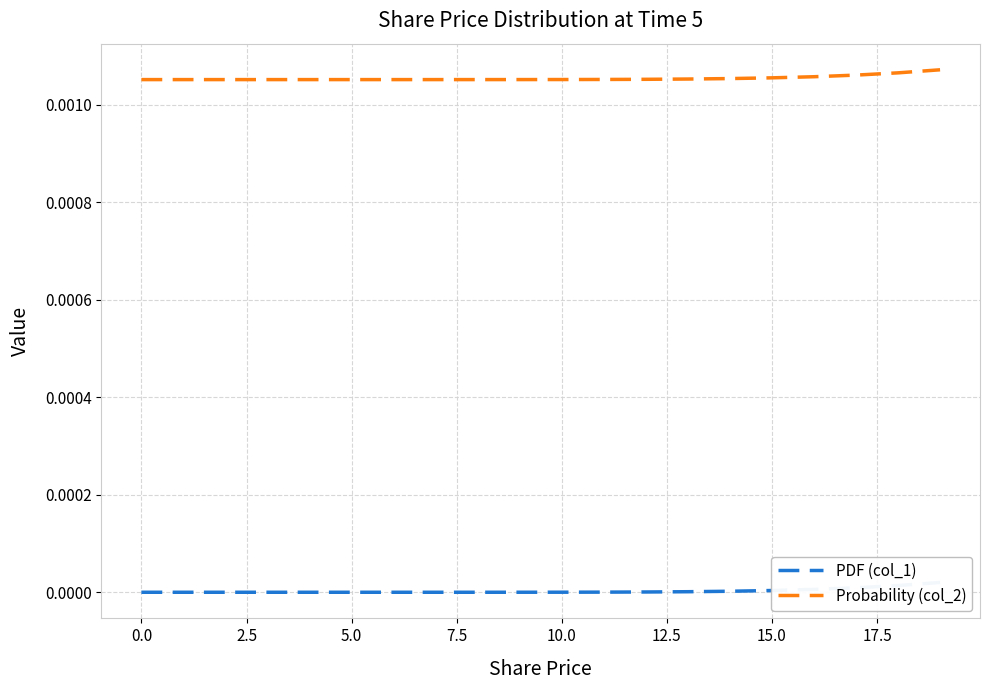

Is the value of Probability (col_2) at 14 greater than the value of PDF (col_1) at 5.0?

Yes